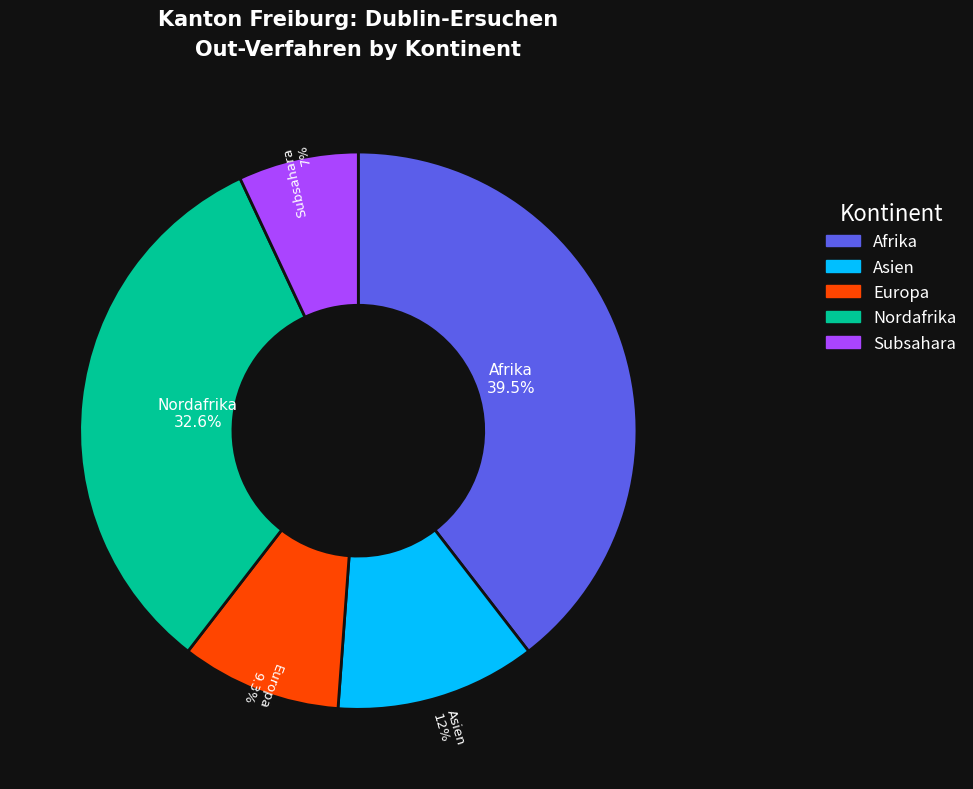

Is there a majority slice in this chart?

No